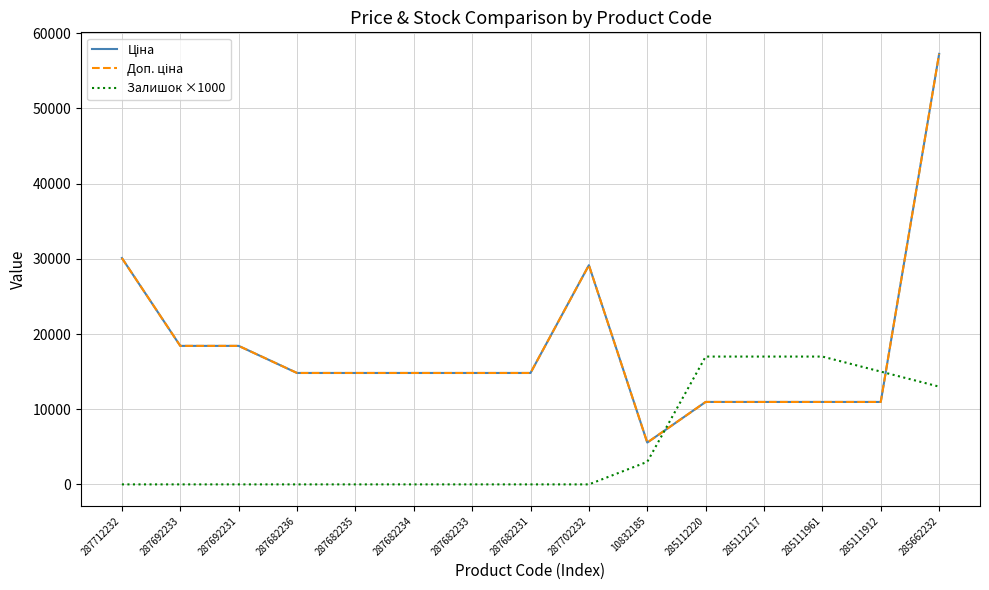

List the series in order of their peak value, lowest first.

Залишок ×1000, Ціна, Доп. ціна